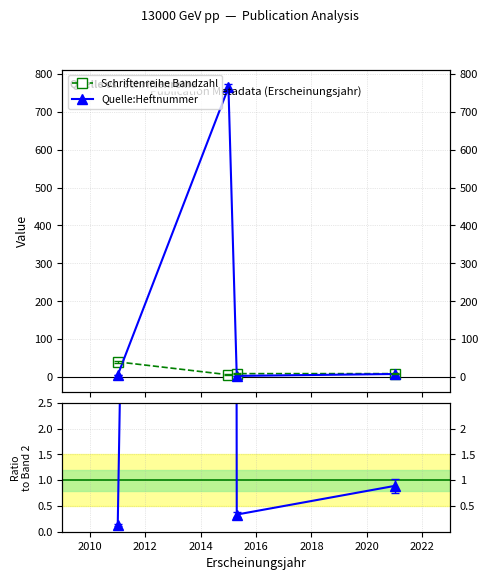

How many lines are shown in the chart?

3